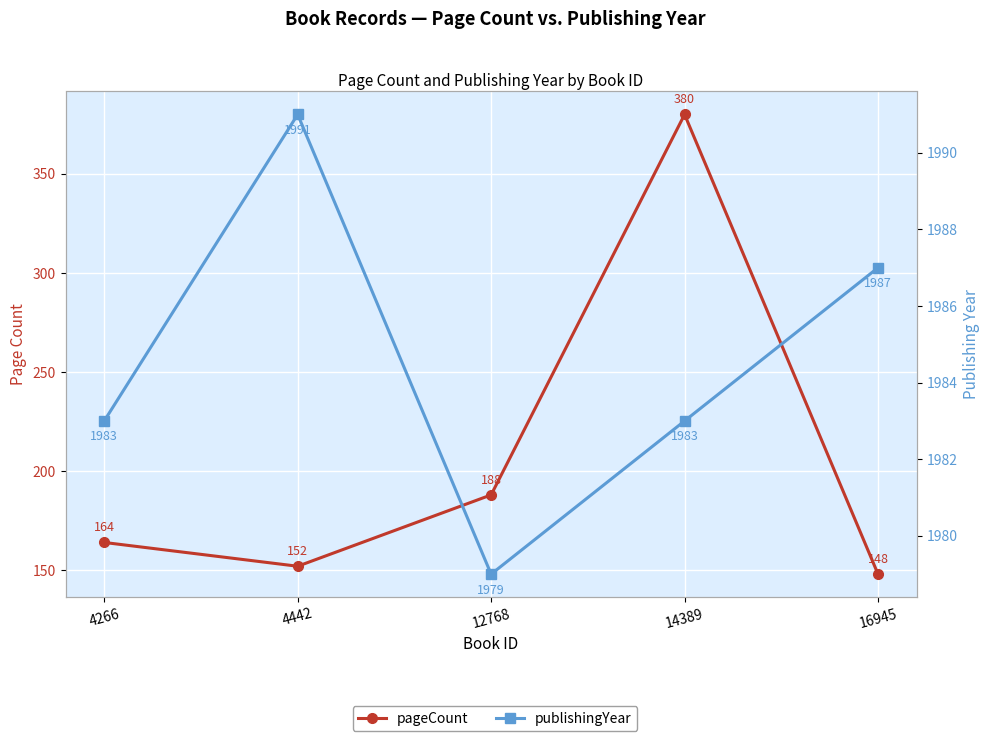

At which label is publishingYear closest to 1985?

4266